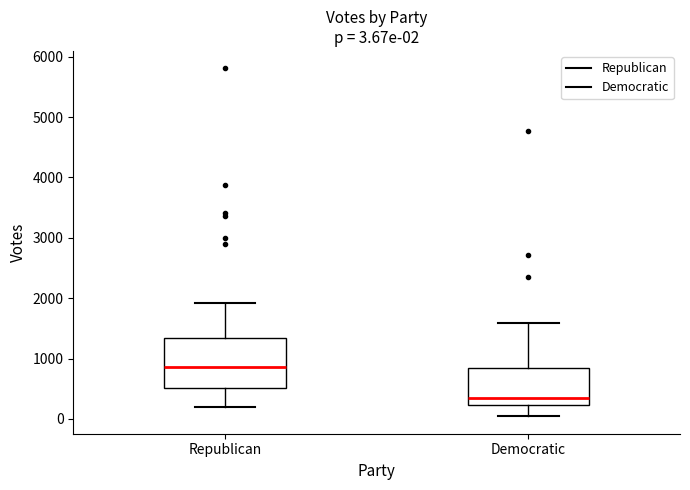

Which box's median line is the highest?

Republican